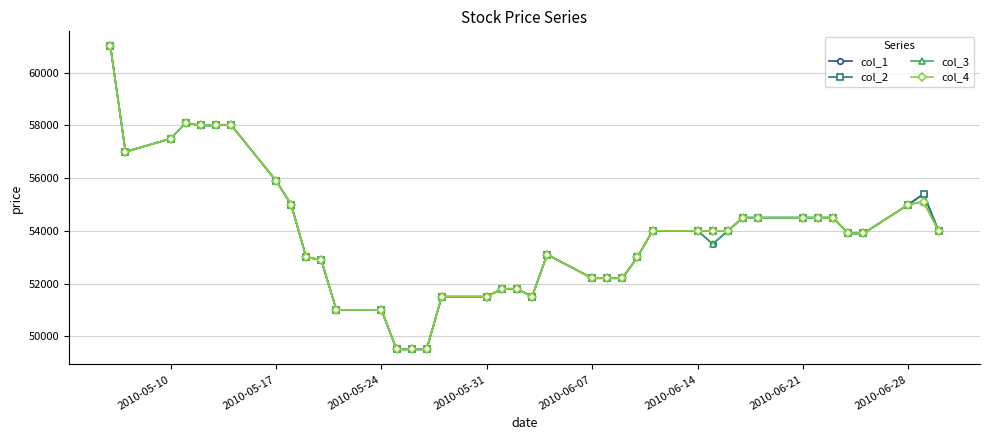

True or false: col_2 has more than 2 interior local peaks.

True